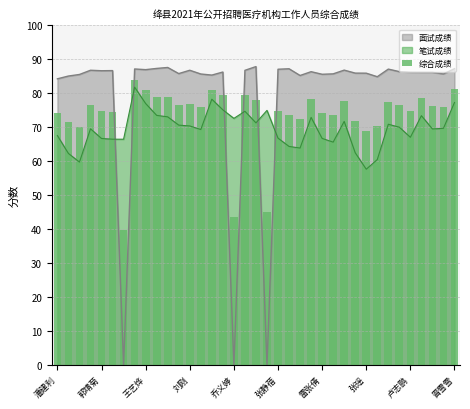

Count the number of values greater than 76.

19